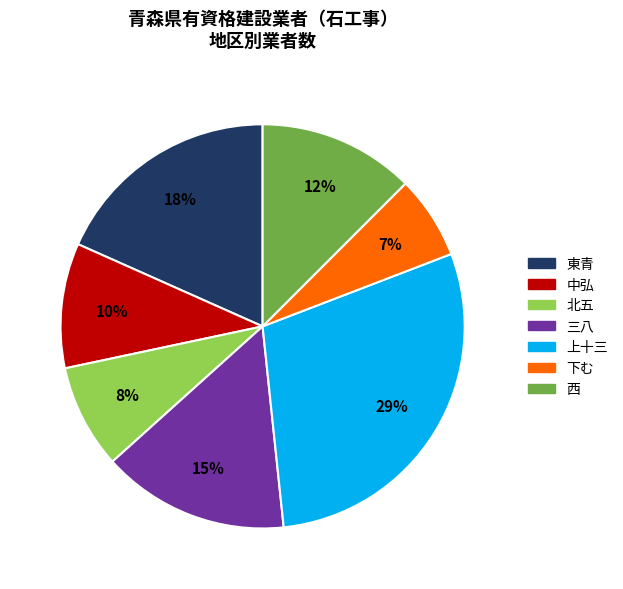

To the nearest percent, what percentage of the pie is 上十三?

29%